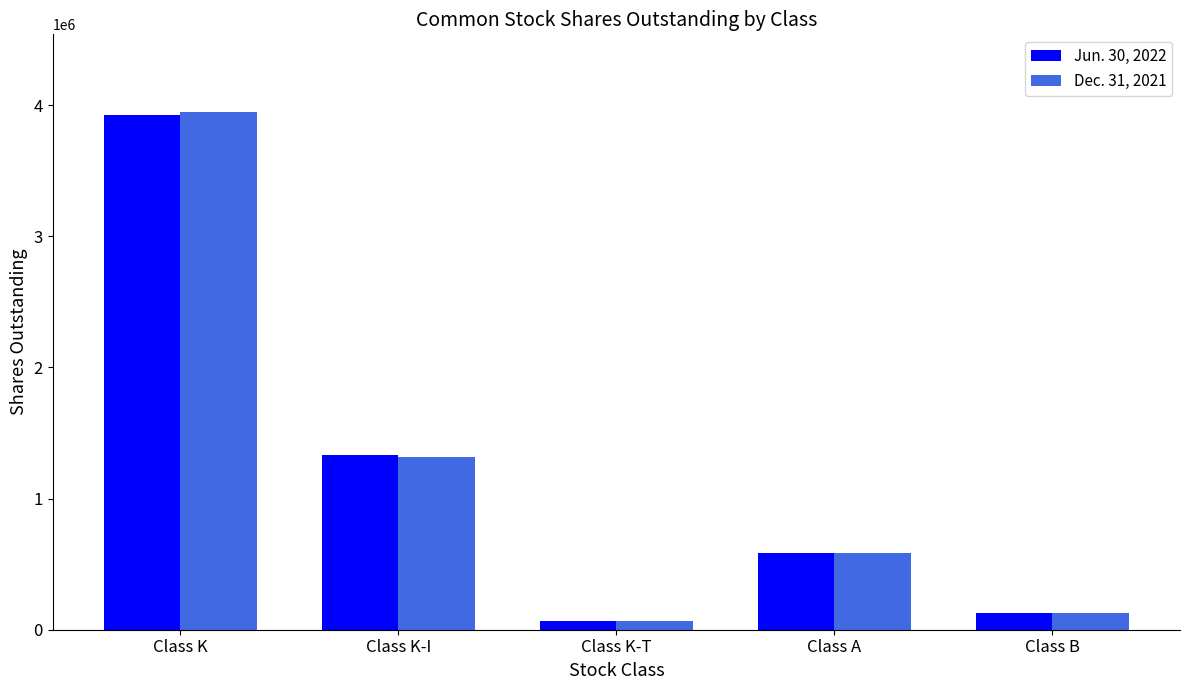

What is the greatest value displayed?

3947642